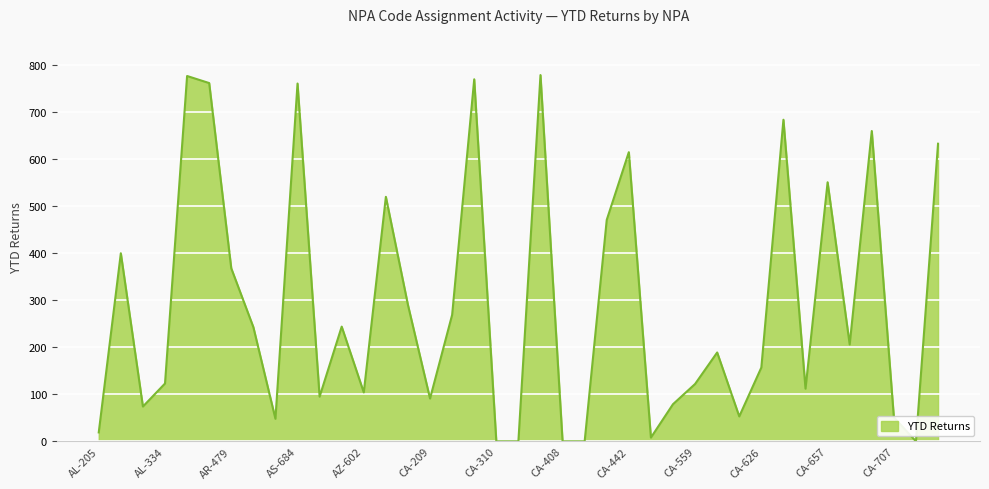

What is the difference between the maximum and minimum values?

779